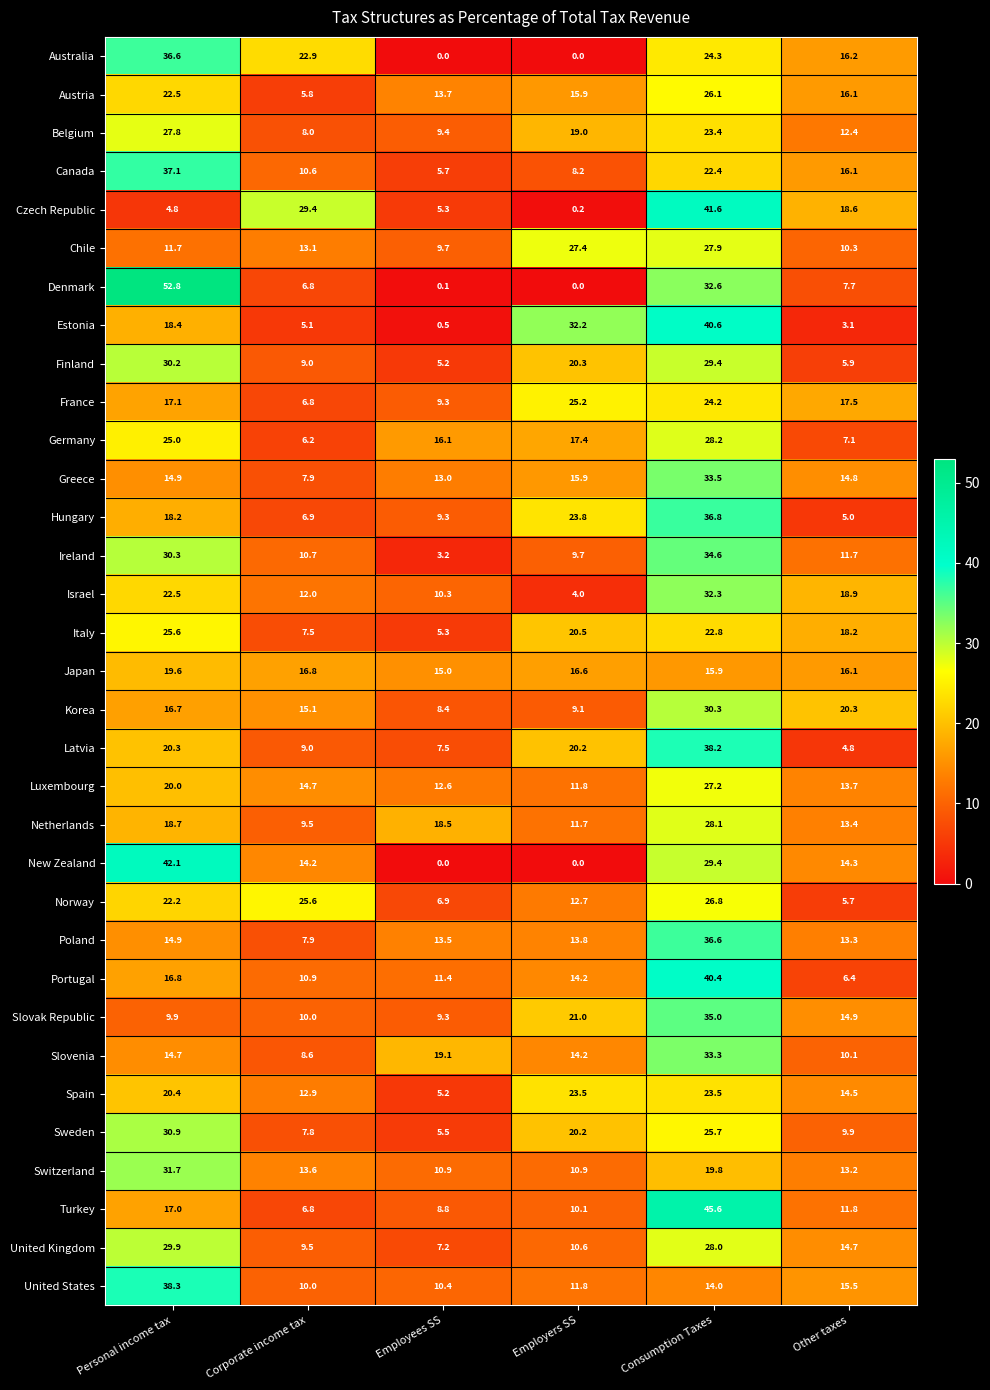

At how many categories does at least one series exceed 5?

6